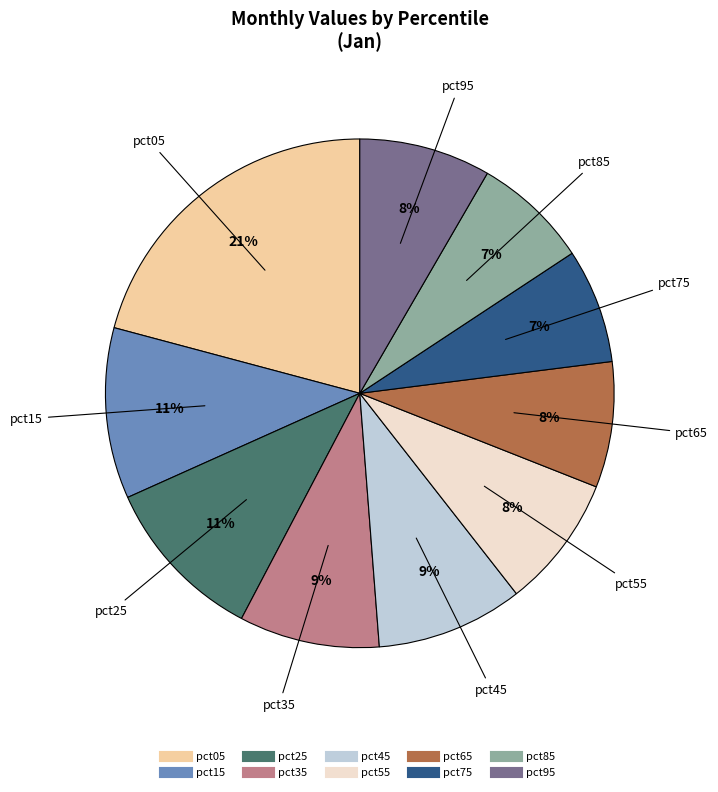

How many slices are in this pie chart?

10